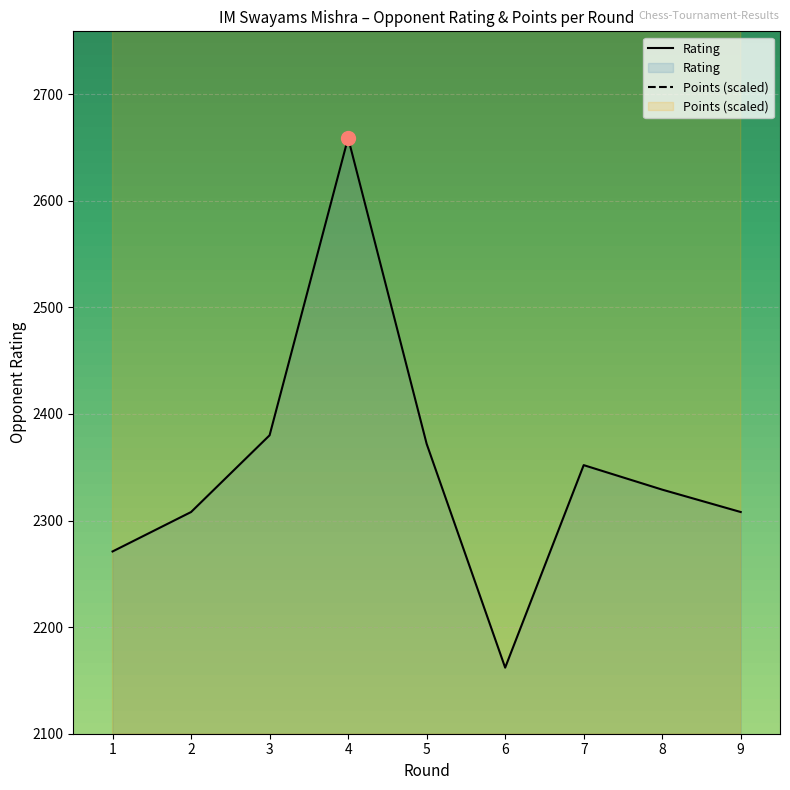

Reading left to right, transcribe all the data shown in this chart.

Rating: 1=2271.0	2=2308.0	3=2380.0	4=2659.0	5=2372.0	6=2162.0	7=2352.0	8=2329.0	9=2308.0
Points (scaled): 1=3228.6	2=2800.0	3=3228.6	4=3800.0	5=3228.6	6=3371.4	7=3228.6	8=3228.6	9=3085.7